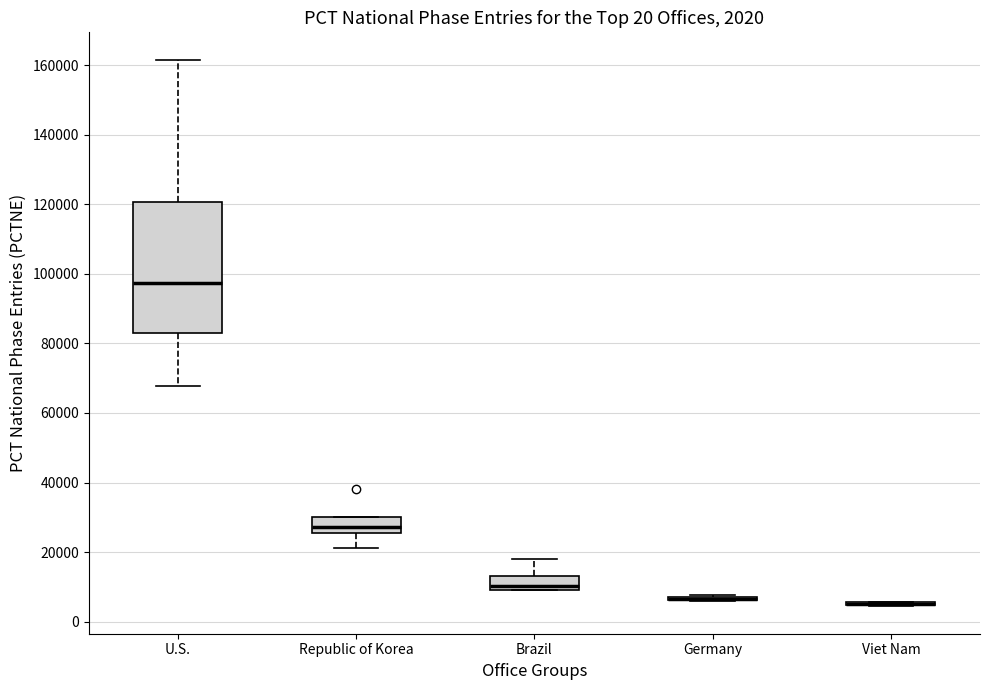

Comparing the boxes themselves (not the whiskers), which one is the tallest?

U.S.